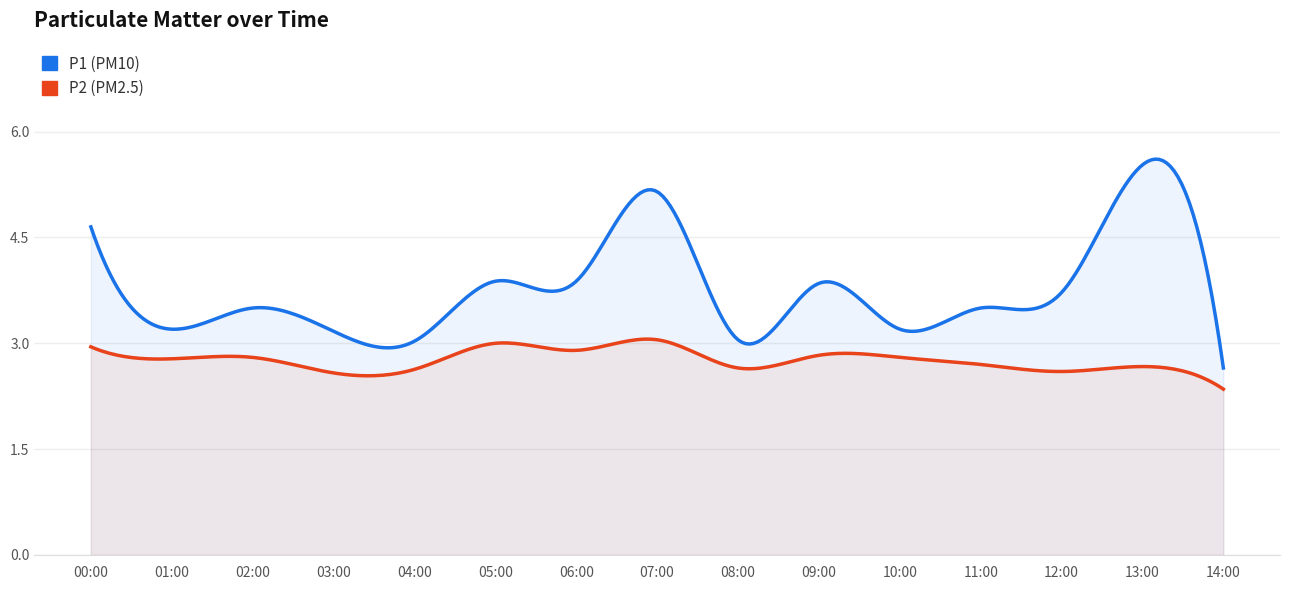

What is the average value of the P2 series?

2.8